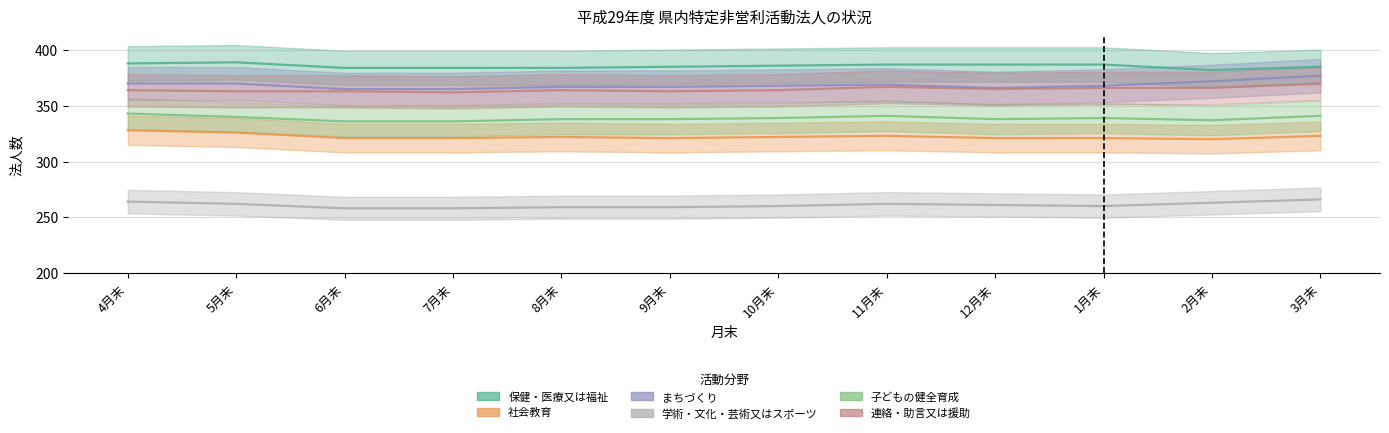

What is the label of the 10th point from the right?

6月末